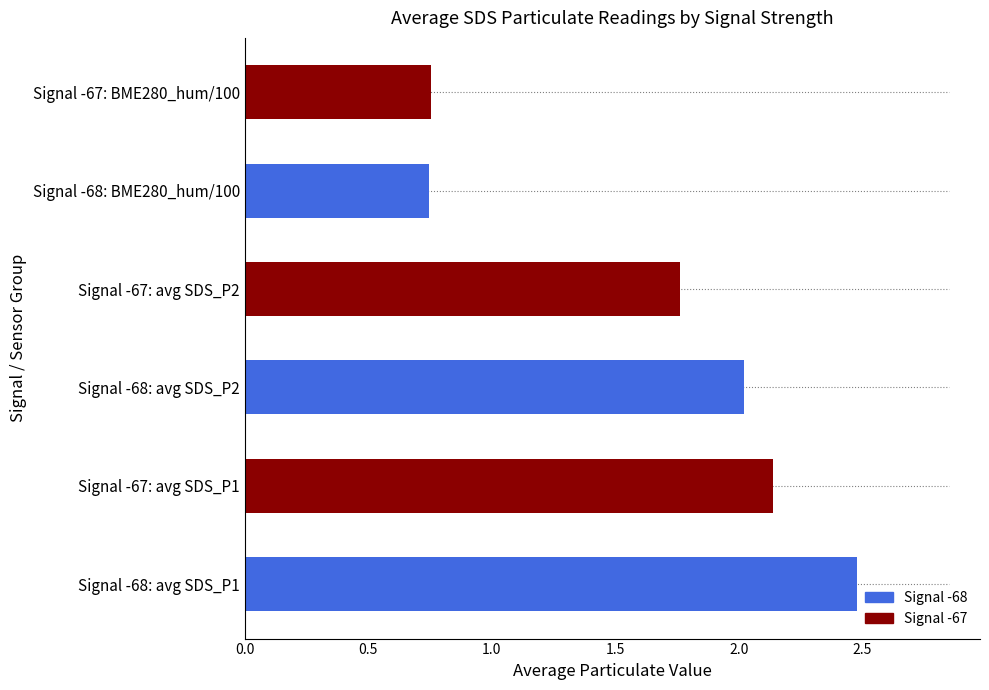

At which category does the chart reach its peak across all series?

Signal -68: avg SDS_P1